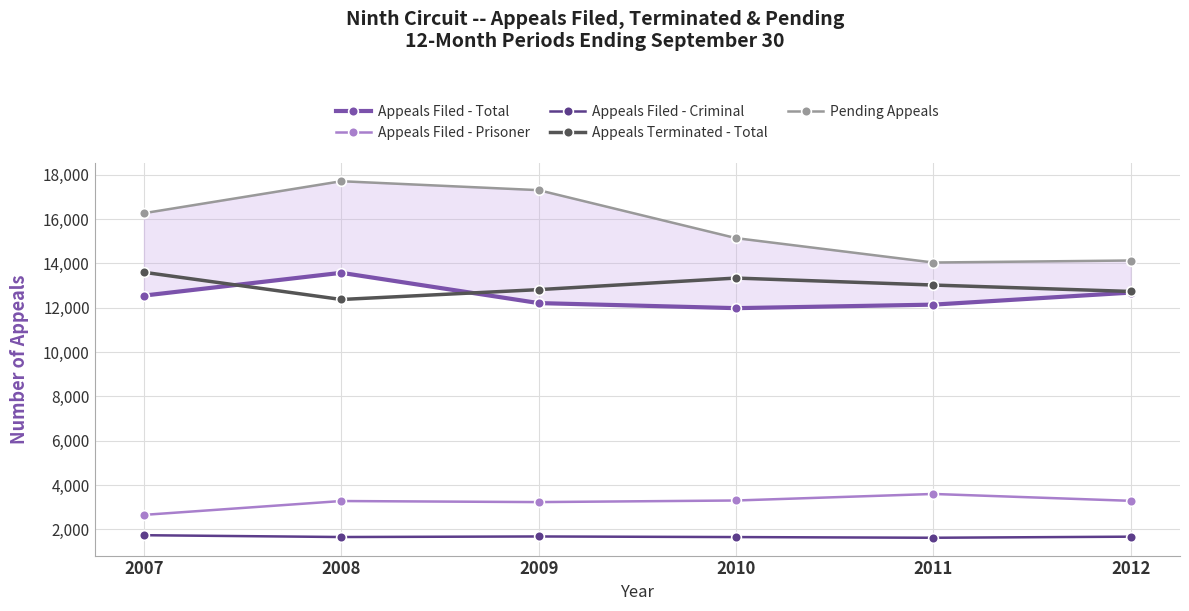

Reading left to right, what are all the values shown in this chart?

Appeals Filed - Total: 12549	13577	12211	11982	12141	12684
Appeals Filed - Prisoner: 2656	3281	3233	3305	3600	3290
Appeals Filed - Criminal: 1739	1657	1682	1655	1624	1673
Appeals Terminated - Total: 13600	12373	12818	13340	13025	12735
Pending Appeals: 16267	17709	17306	15142	14041	14132